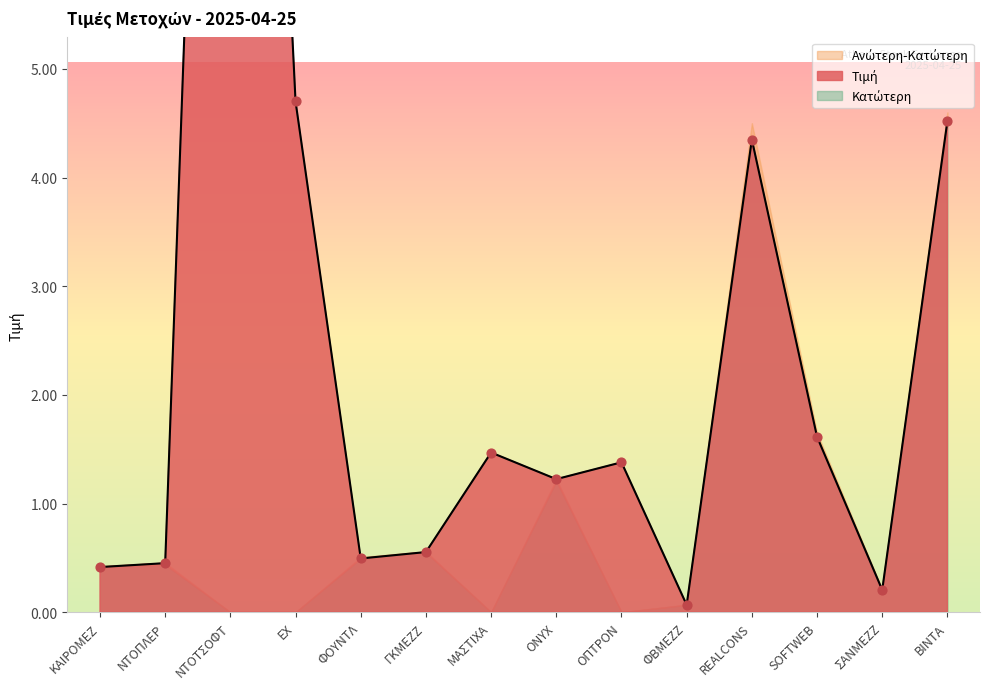

At which category is the sum across all series the highest?

ΝΤΟΤΣΟΦΤ